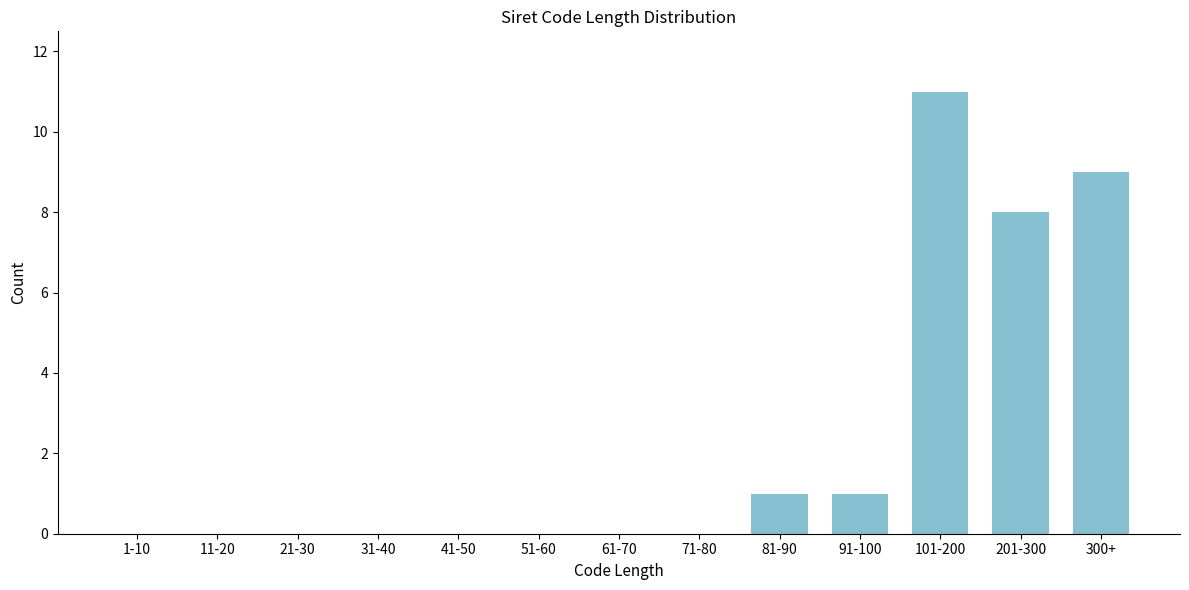

Reading right to left, list all the values displayed in this chart.

300+=9	201-300=8	101-200=11	91-100=1	81-90=1	71-80=0	61-70=0	51-60=0	41-50=0	31-40=0	21-30=0	11-20=0	1-10=0